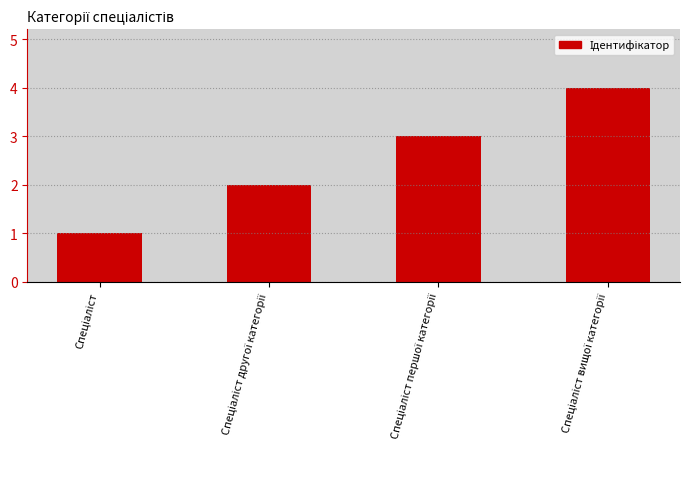

What is the difference between the maximum and minimum values?

3